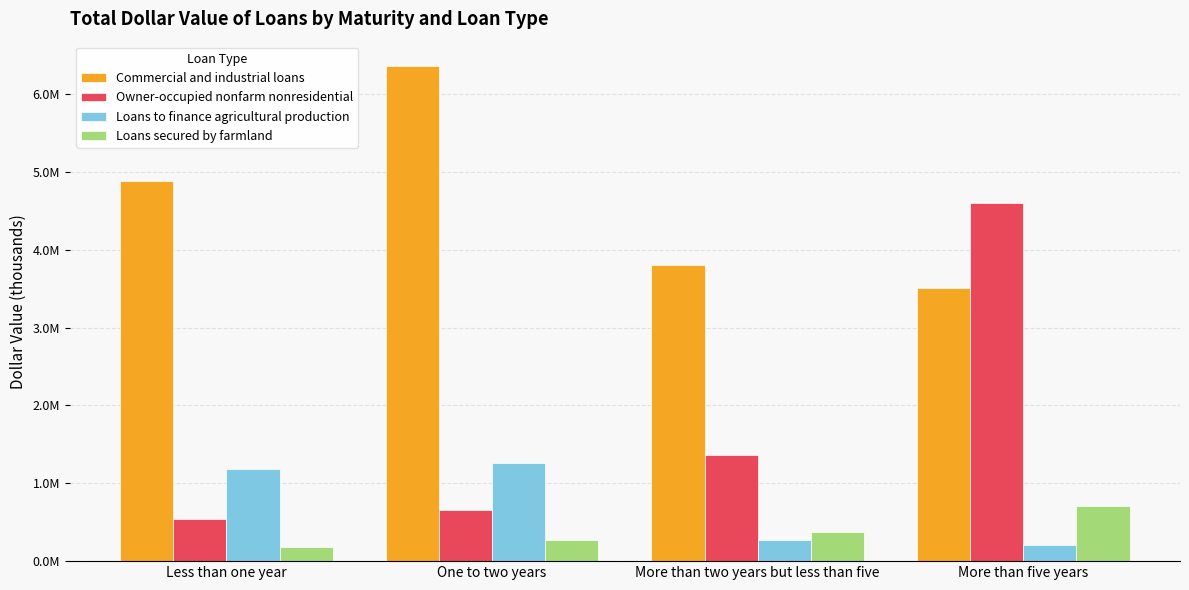

What is the approximate value of Commercial and industrial loans at More than five years?

3503438.3